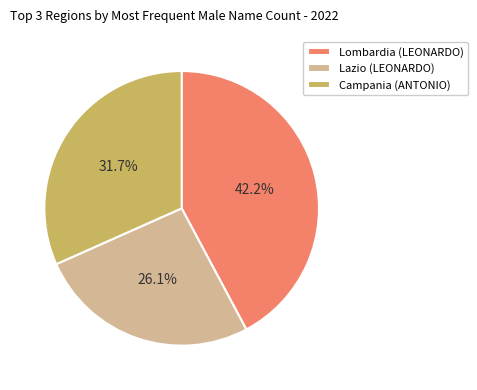

Which has a higher value, Campania (ANTONIO) or Lombardia (LEONARDO)?

Lombardia (LEONARDO)